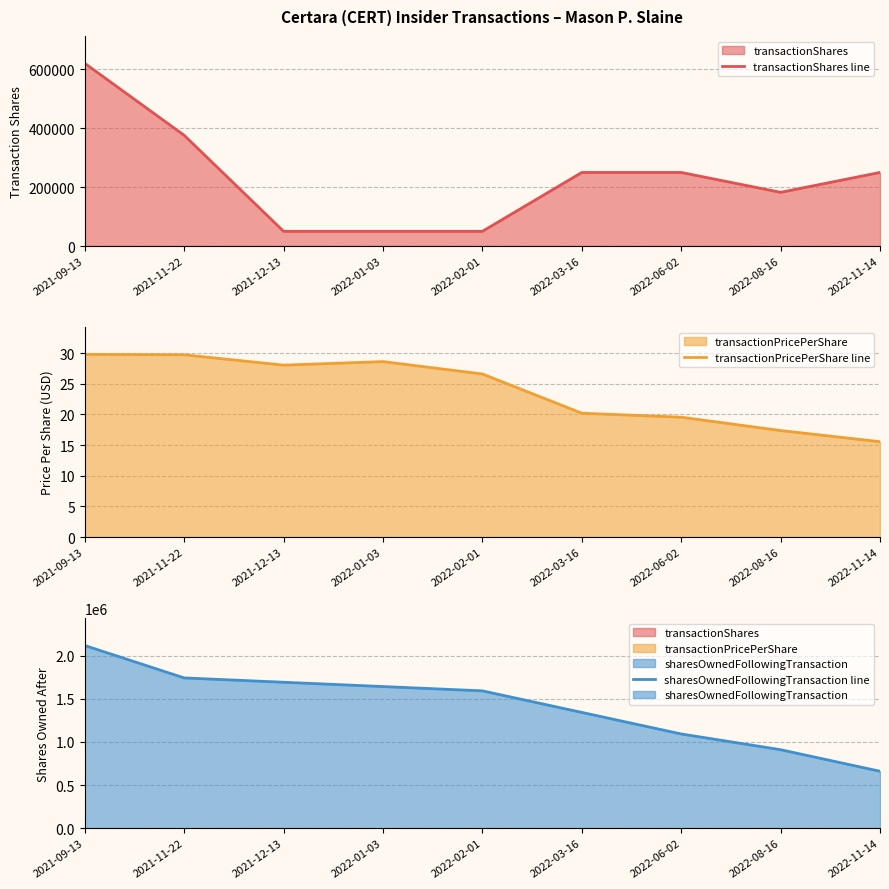

What is the highest value of the transactionShares line series?

620668.0